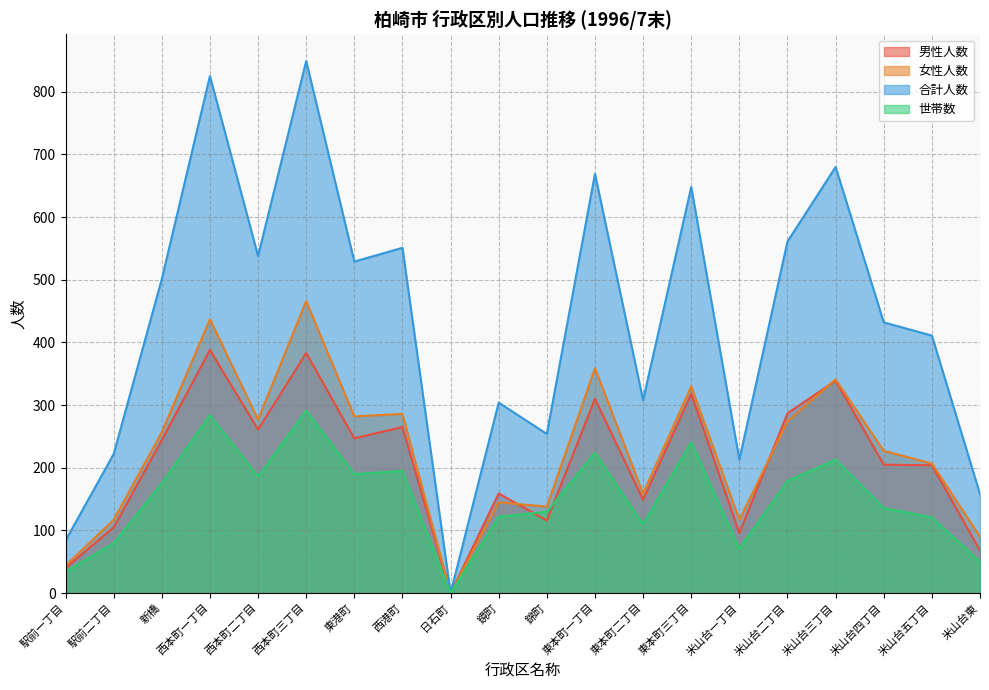

Between 米山台東 and 米山台一丁目, which is larger?

米山台一丁目